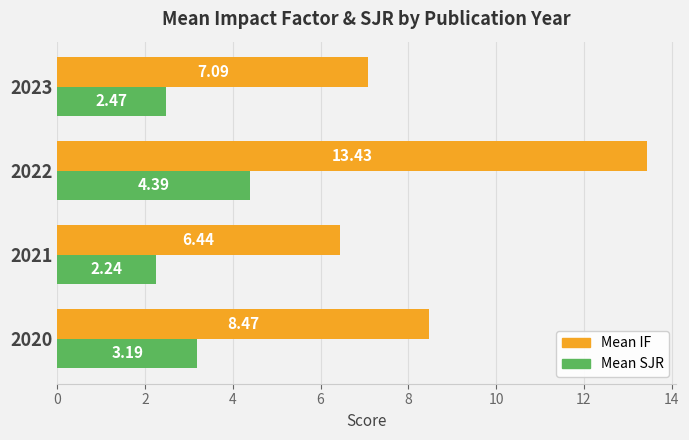

What is the difference between the maximum and minimum values in the Mean IF series?

7.0